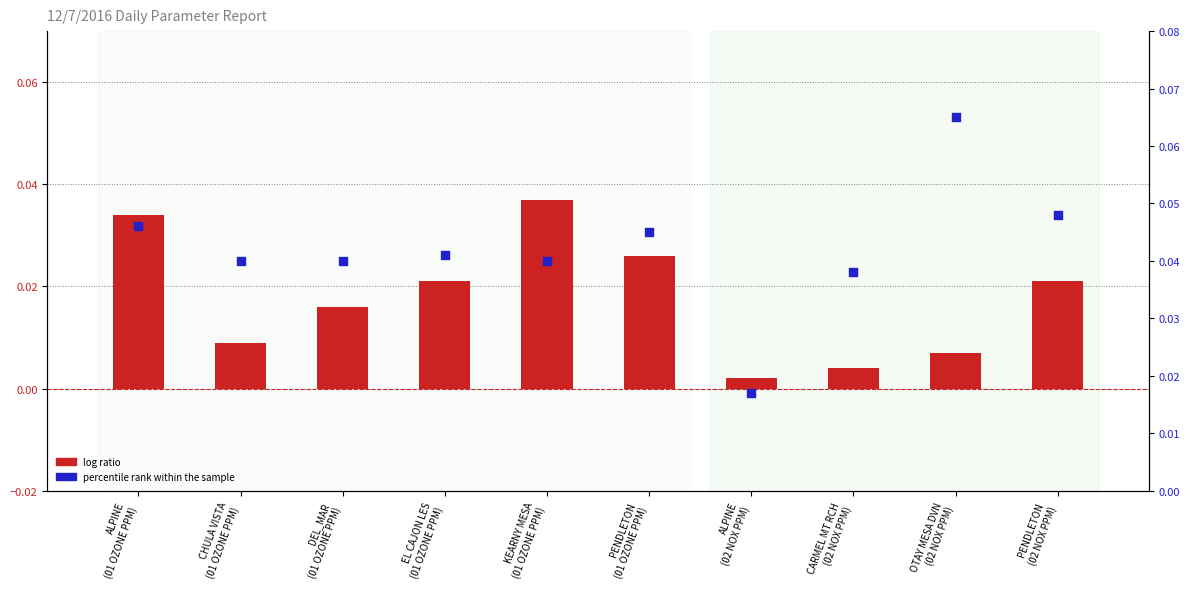

Which series contains the highest Y value?

percentile rank within the sample